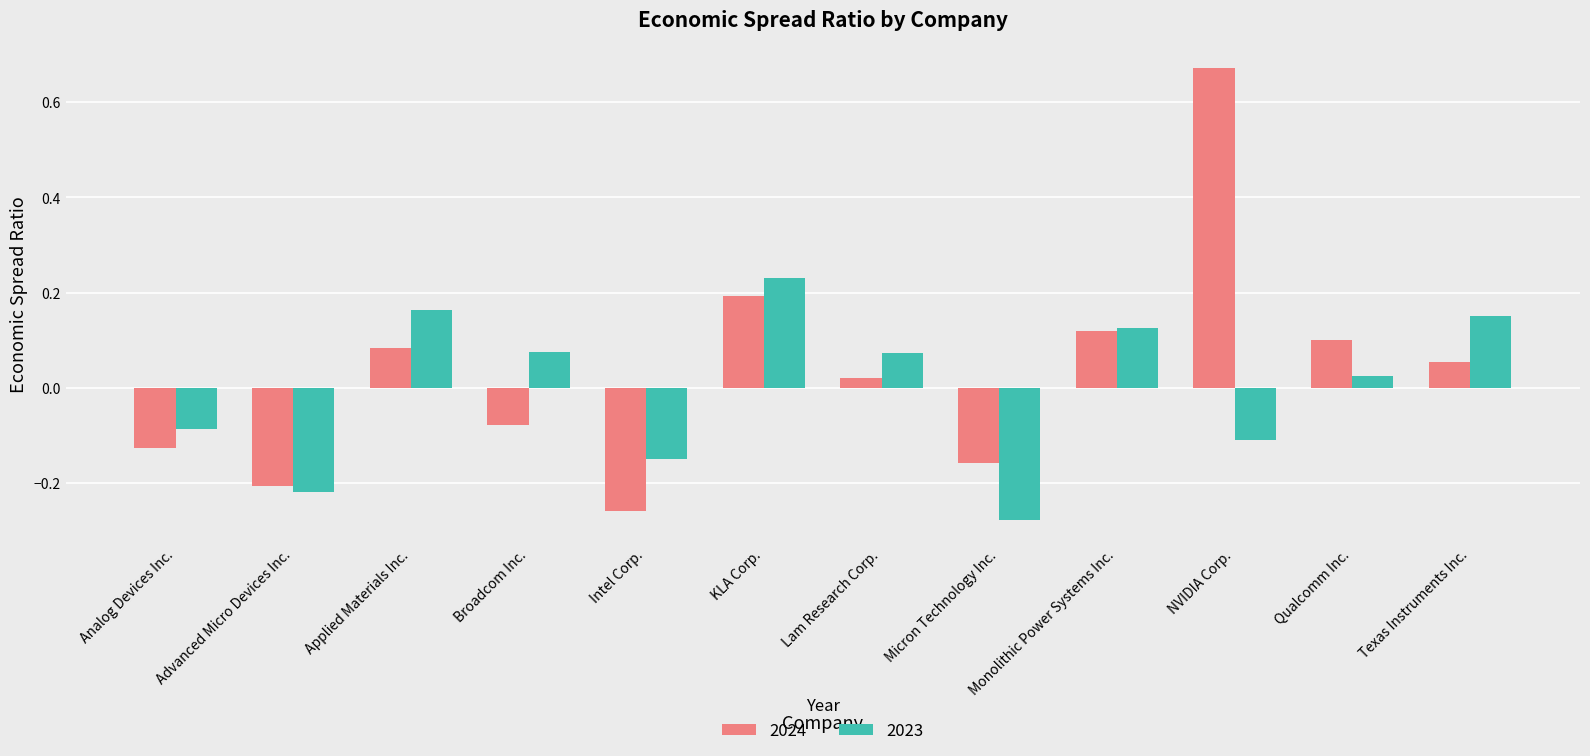

Which series changed the most between Intel Corp. and Qualcomm Inc.?

2024